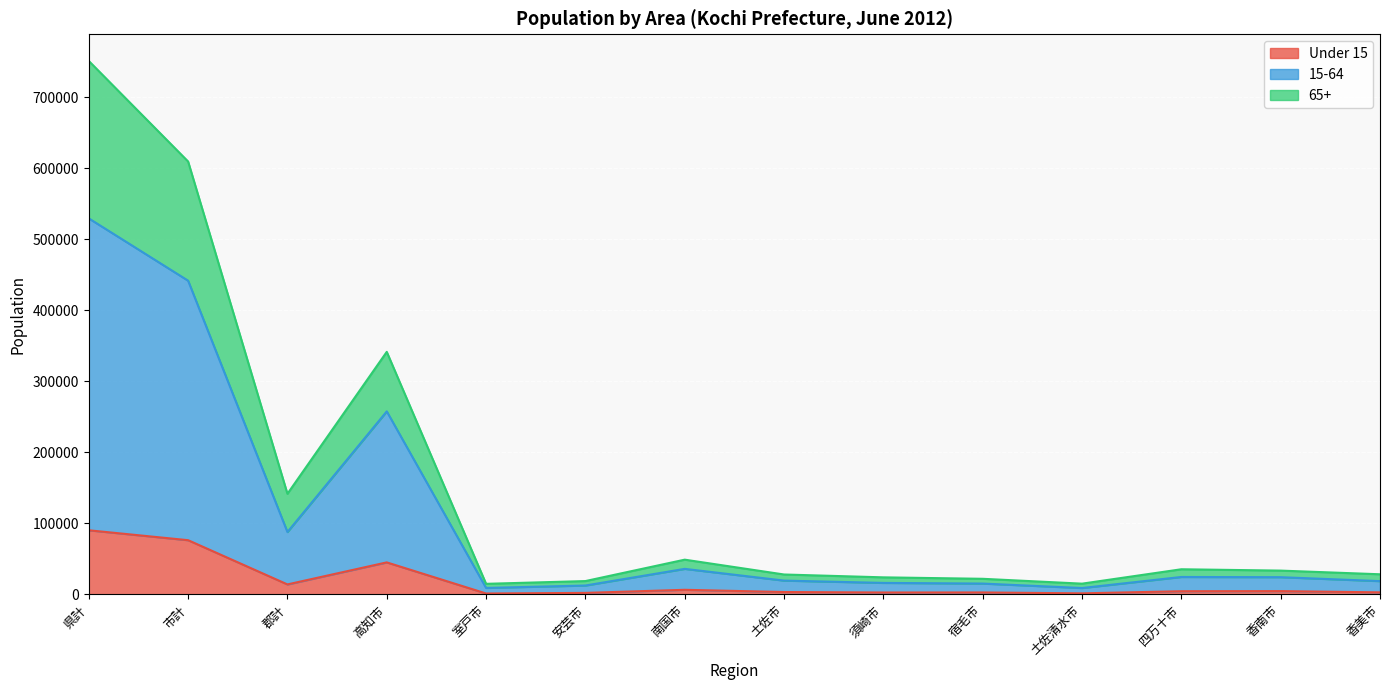

True or false: Under 15 has a value of 76198 at 市計.

True